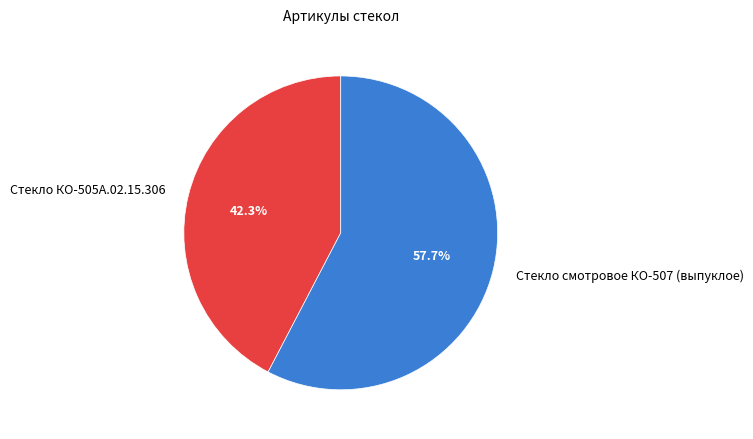

What is the smallest slice in the pie chart?

Стекло КО-505А.02.15.306